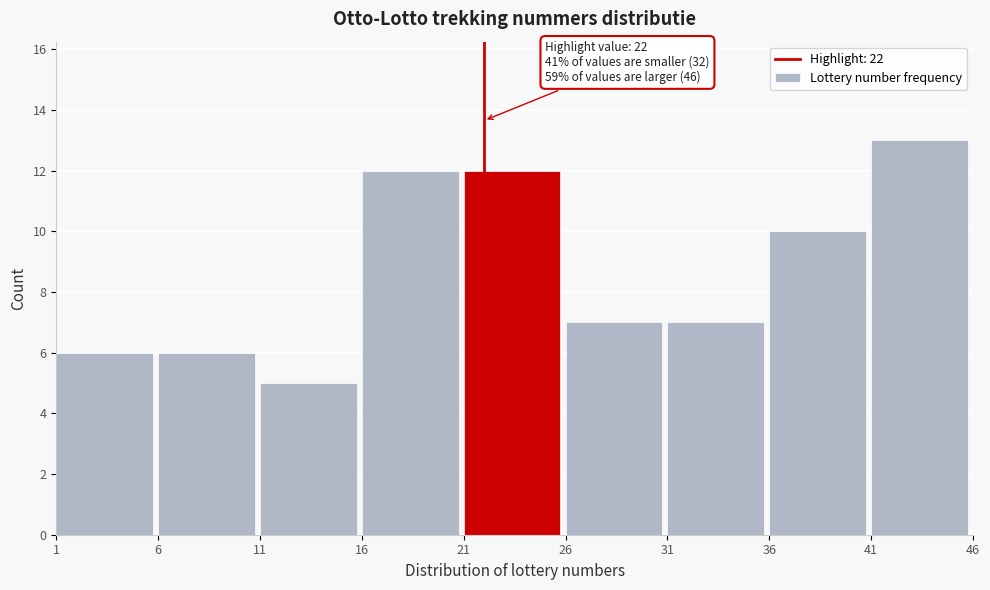

Which range on the x-axis has the tallest bar?

41 to 46